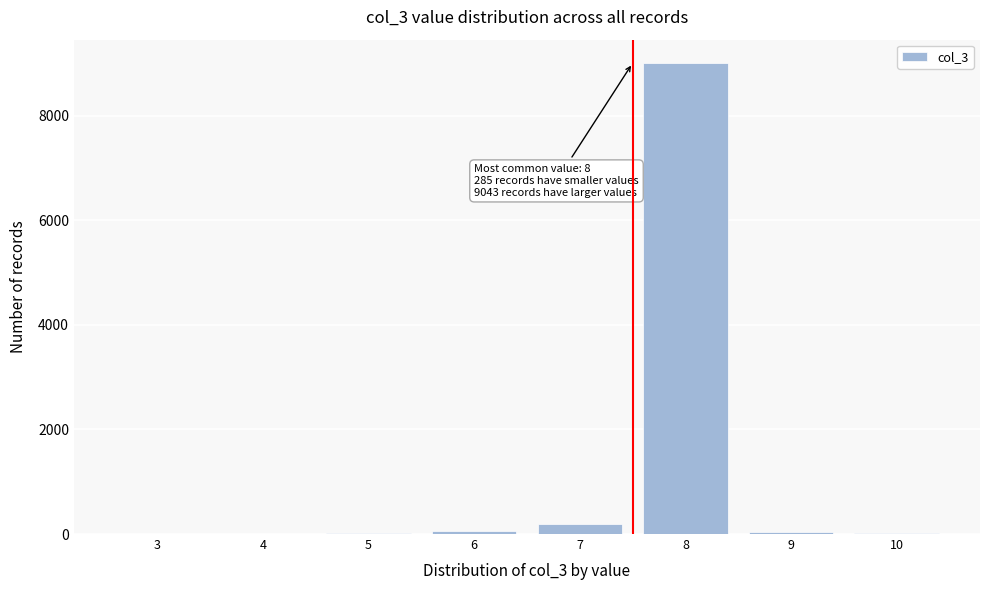

What is the maximum value shown in the chart?

9000